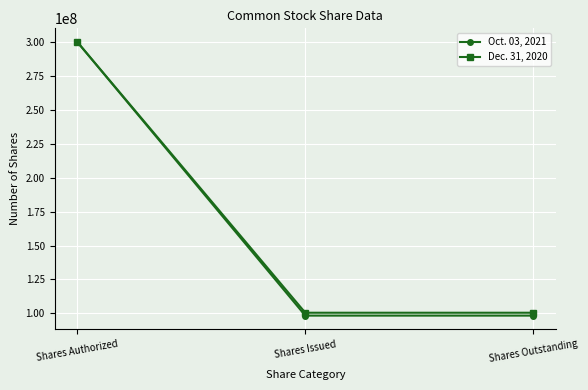

Rank the series by their average value, from lowest to highest.

Oct. 03, 2021, Dec. 31, 2020